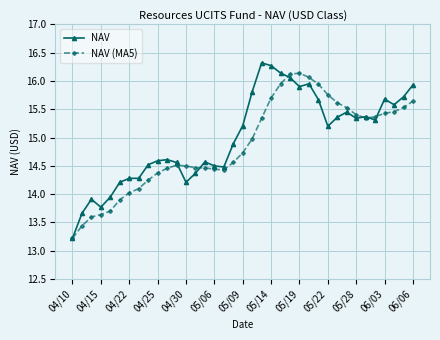

What is the average value of the NAV (MA5) series?

14.9